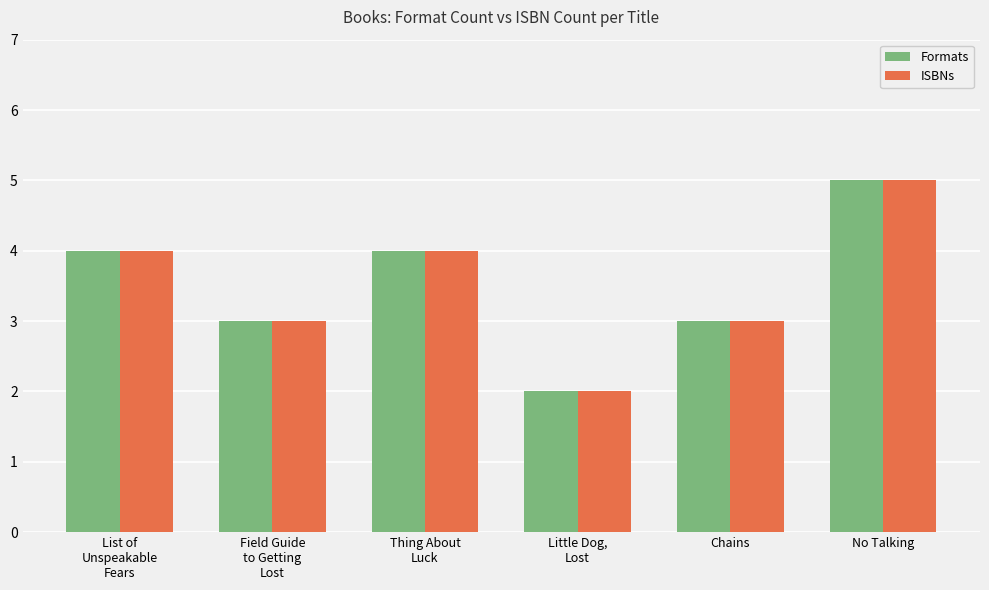

What are all the series names shown in the legend?

Formats, ISBNs